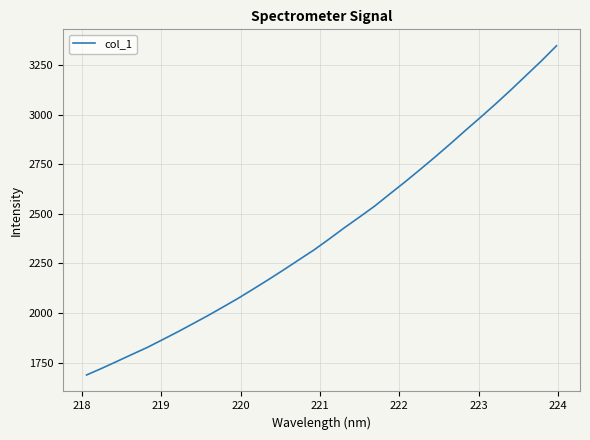

What is the smallest value displayed?

1687.1